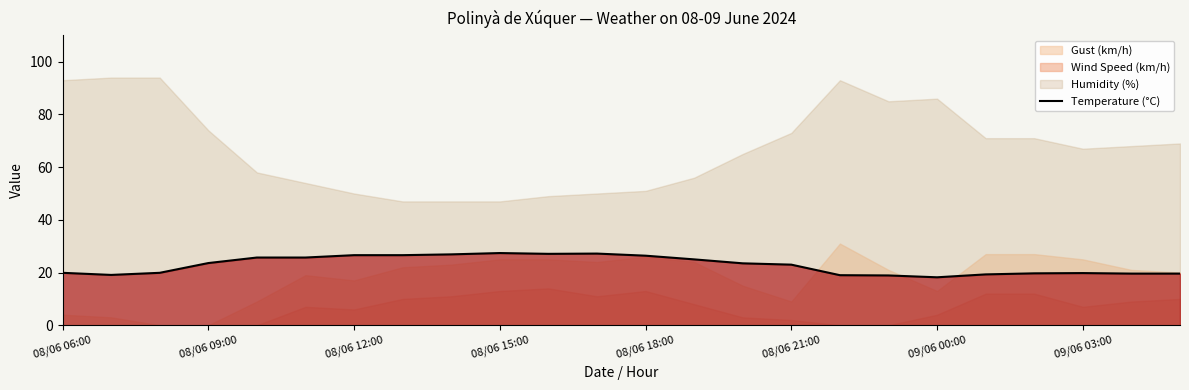

True or false: the data shows 19.7 at 20.

True